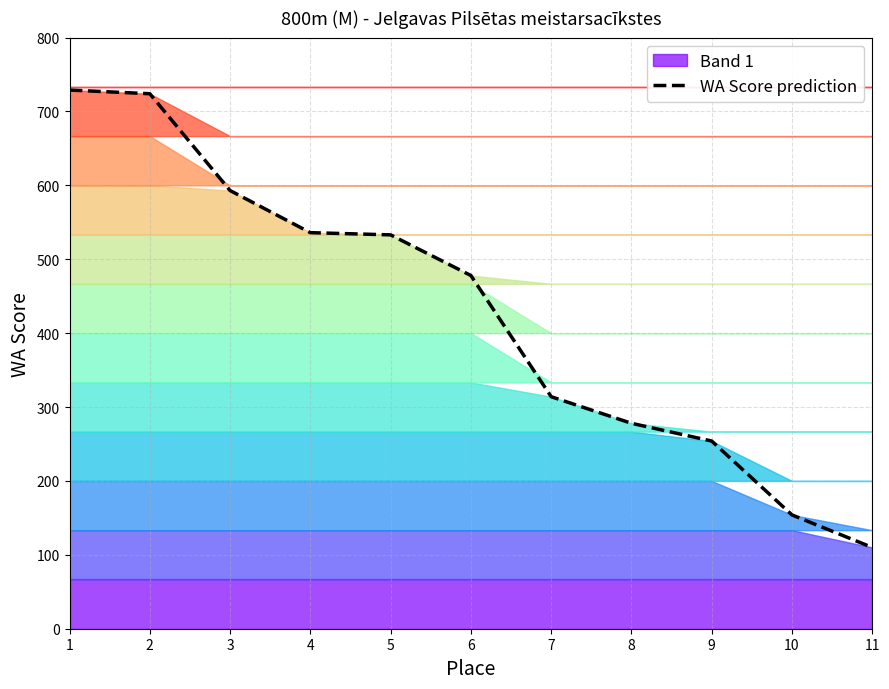

What is the value of the 6th point from the left?

478